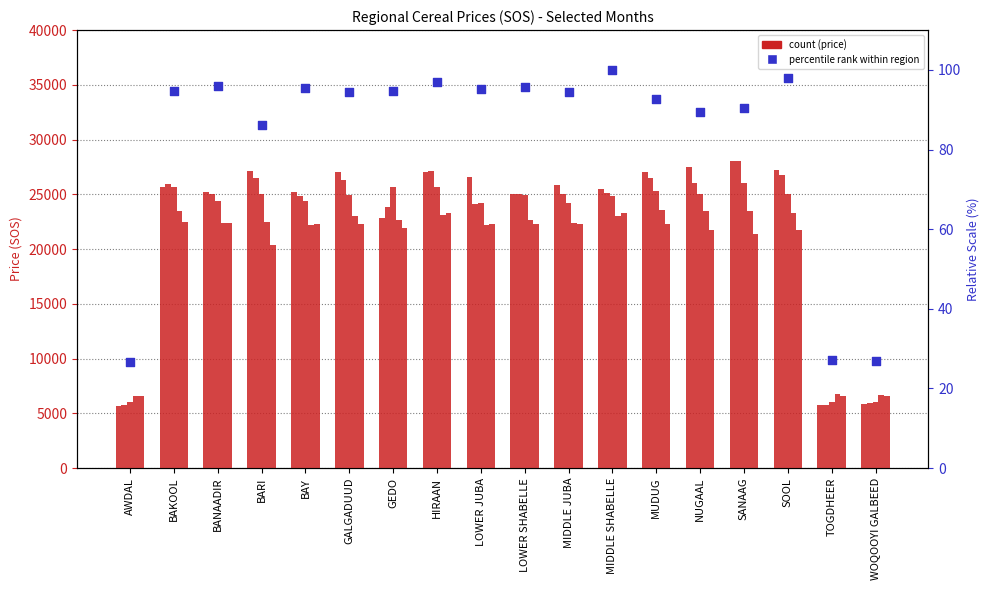

Which series has the largest Y range (max minus min)?

2011-12